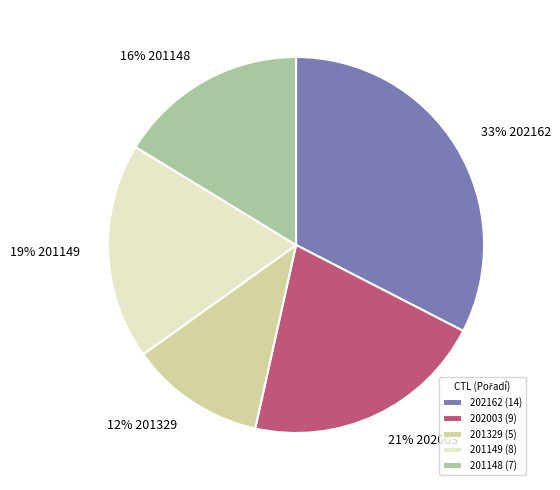

To the nearest percent, what is the difference between the 201329 (5) and 202162 (14) slice percentages?

21%